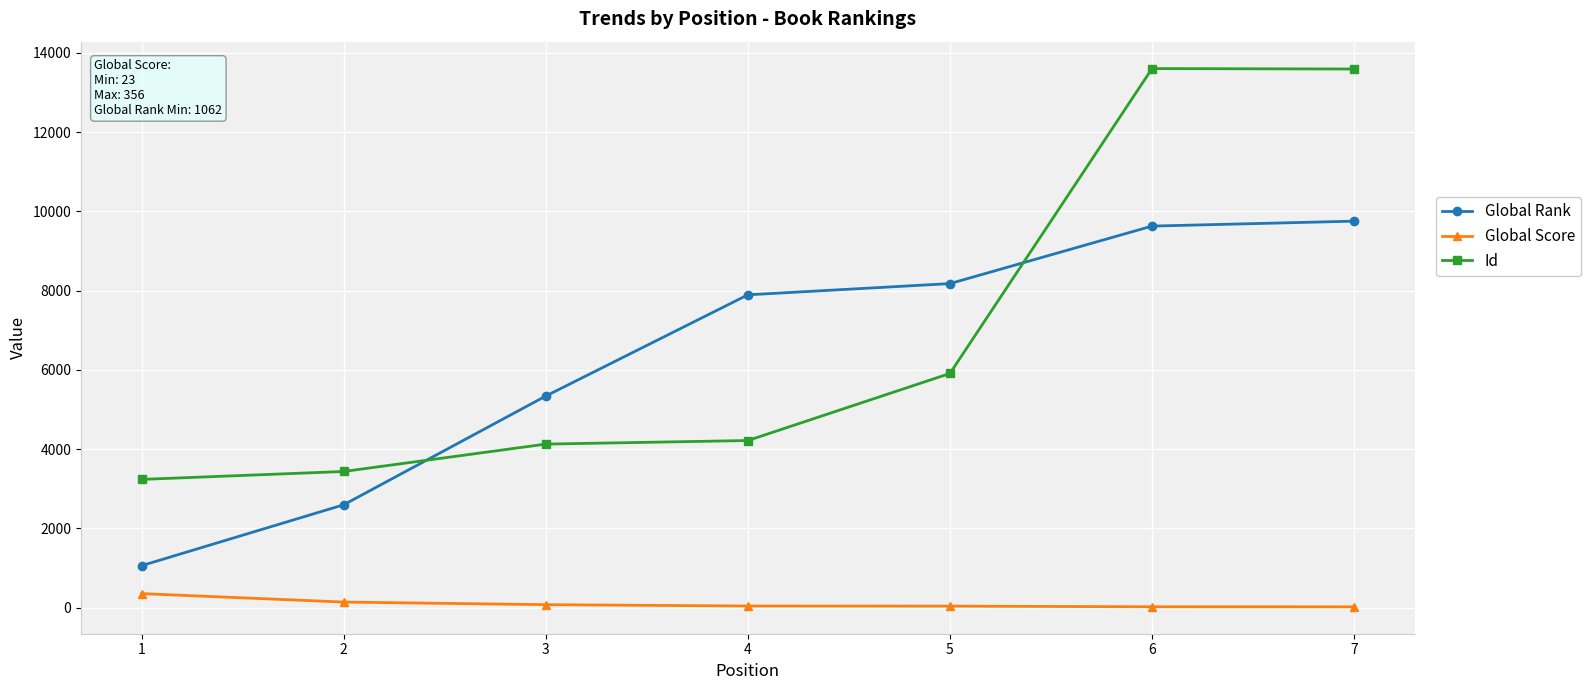

Is the value of Id at 2 greater than the value of Global Rank at 5?

No